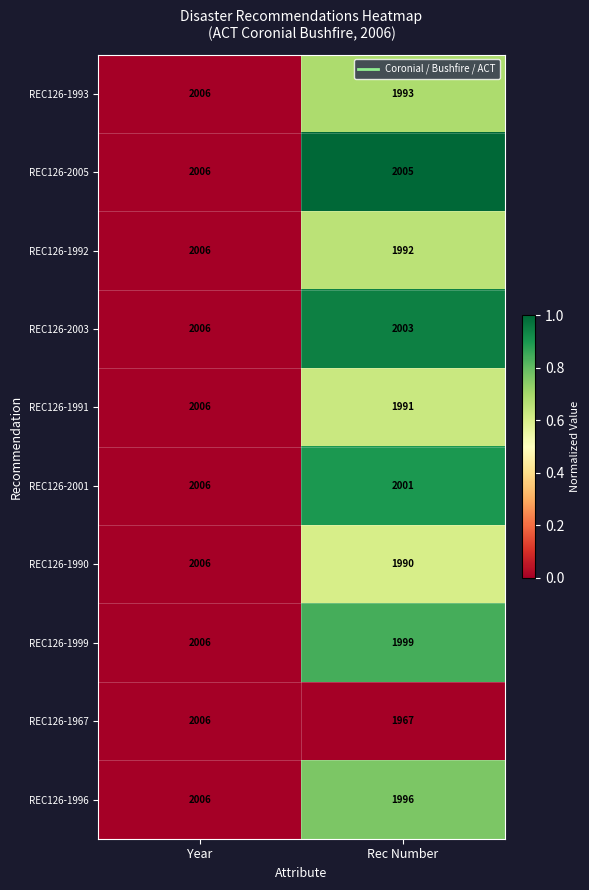

How many data points does each series have?

2